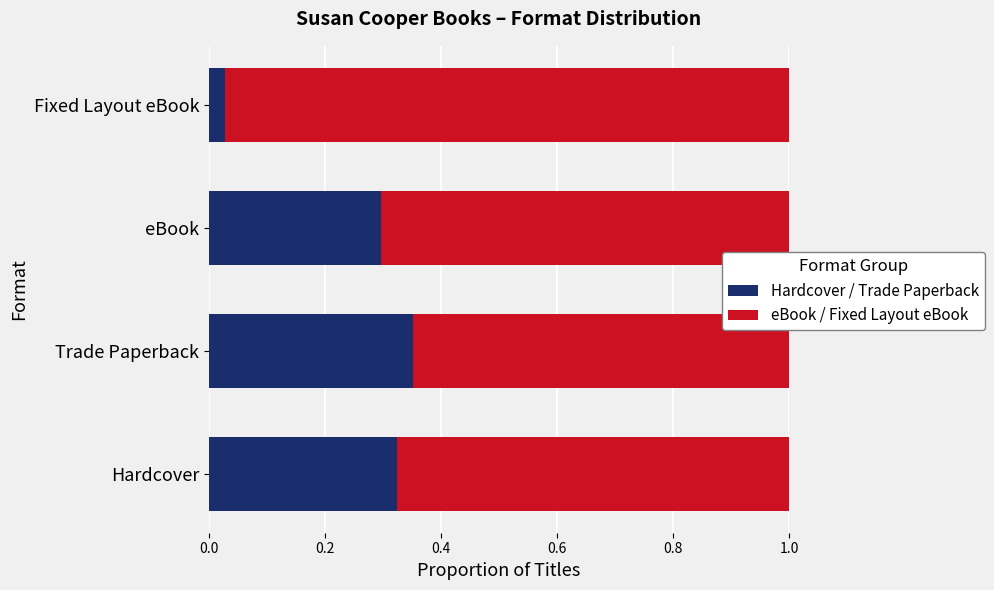

Is it true that Hardcover / Trade Paperback equals 0.5 at eBook?

False